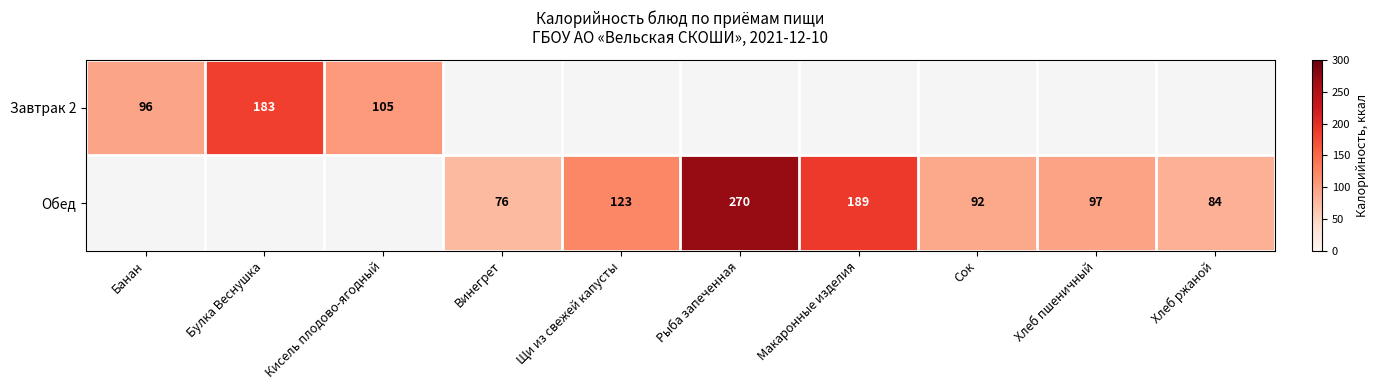

What is the maximum value shown in the chart?

270.0